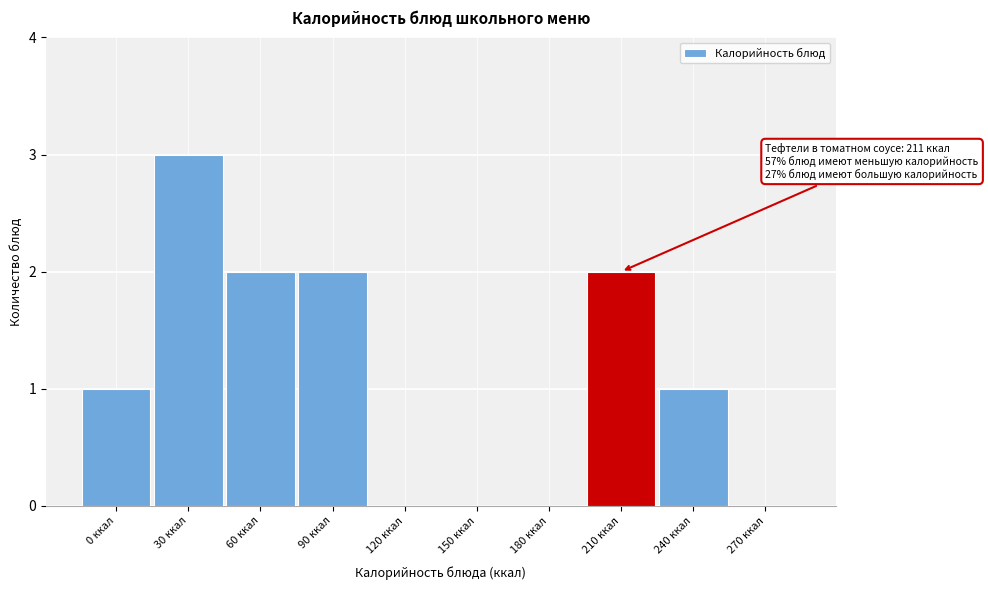

Reading left to right, list all the values displayed in this chart.

0 ккал=1	30 ккал=3	60 ккал=2	90 ккал=2	120 ккал=0	150 ккал=0	180 ккал=0	210 ккал=2	240 ккал=1	270 ккал=0